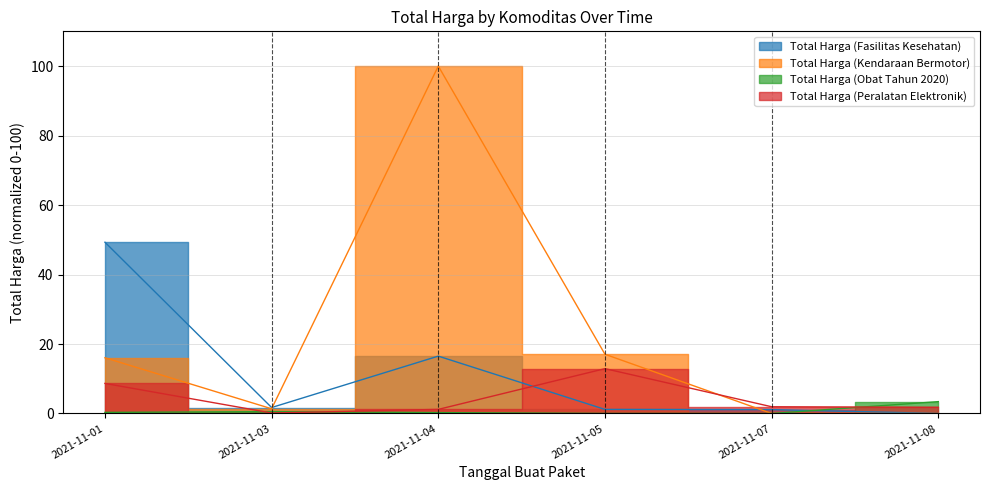

List the labels in order of Total Harga (Peralatan Elektronik) value, largest first.

2021-11-05, 2021-11-01, 2021-11-07, 2021-11-08, 2021-11-04, 2021-11-03